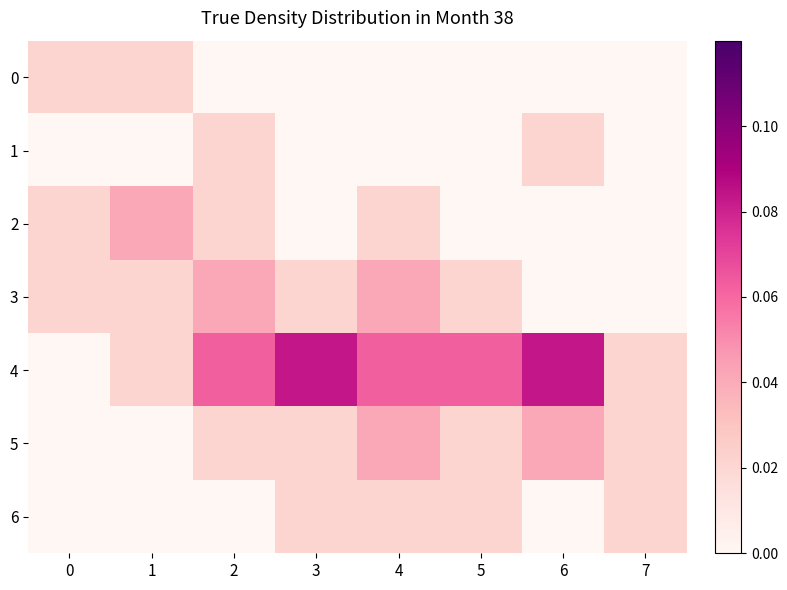

Reading right to left, what are all the values shown in this chart?

0: 7=0.0	6=0.0	5=0.0	4=0.0	3=0.0	2=0.0	1=0.0	0=0.0
1: 7=0.0	6=0.0	5=0.0	4=0.0	3=0.0	2=0.0	1=0.0	0=0.0
2: 7=0.0	6=0.0	5=0.0	4=0.0	3=0.0	2=0.0	1=0.0	0=0.0
3: 7=0.0	6=0.0	5=0.0	4=0.0	3=0.0	2=0.0	1=0.0	0=0.0
4: 7=0.0	6=0.1	5=0.1	4=0.1	3=0.1	2=0.1	1=0.0	0=0.0
5: 7=0.0	6=0.0	5=0.0	4=0.0	3=0.0	2=0.0	1=0.0	0=0.0
6: 7=0.0	6=0.0	5=0.0	4=0.0	3=0.0	2=0.0	1=0.0	0=0.0